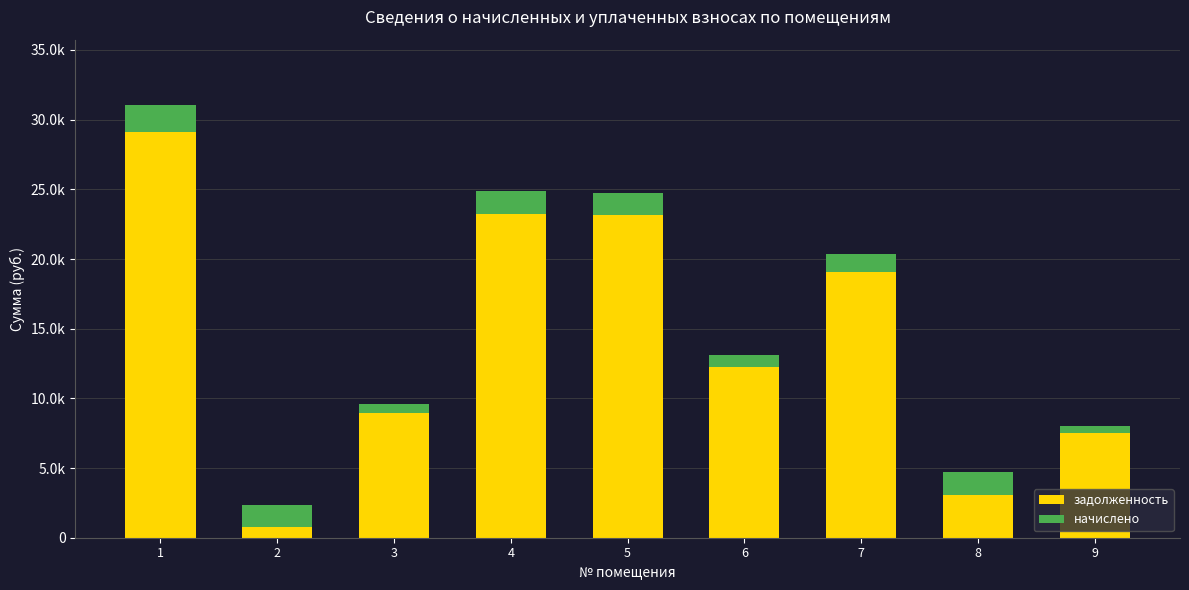

What are all the series names shown in the legend?

задолженность, начислено